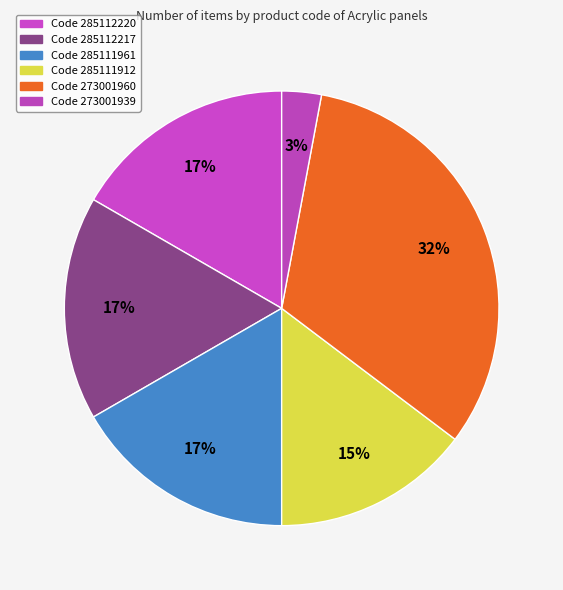

Which slice is the largest?

273001960